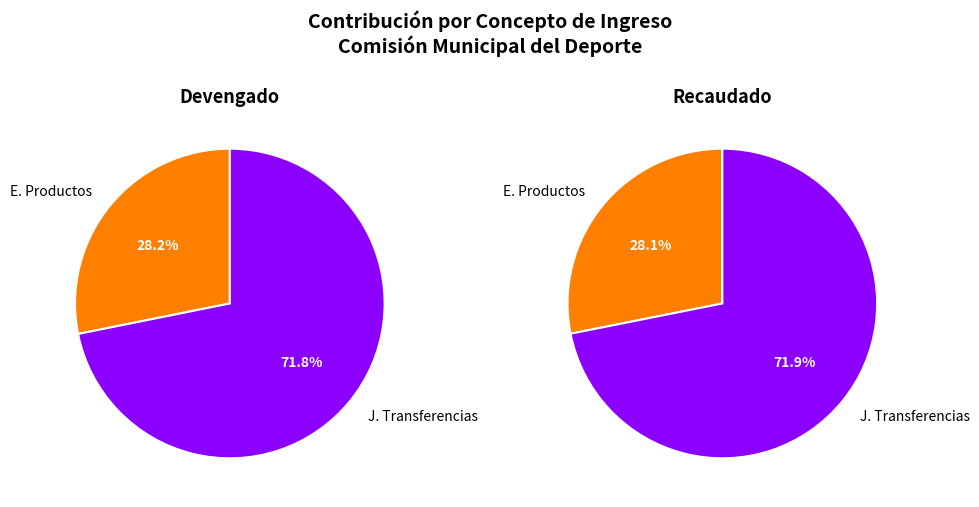

Is the sum of E. Productos and J. Transferencias greater than half?

Yes